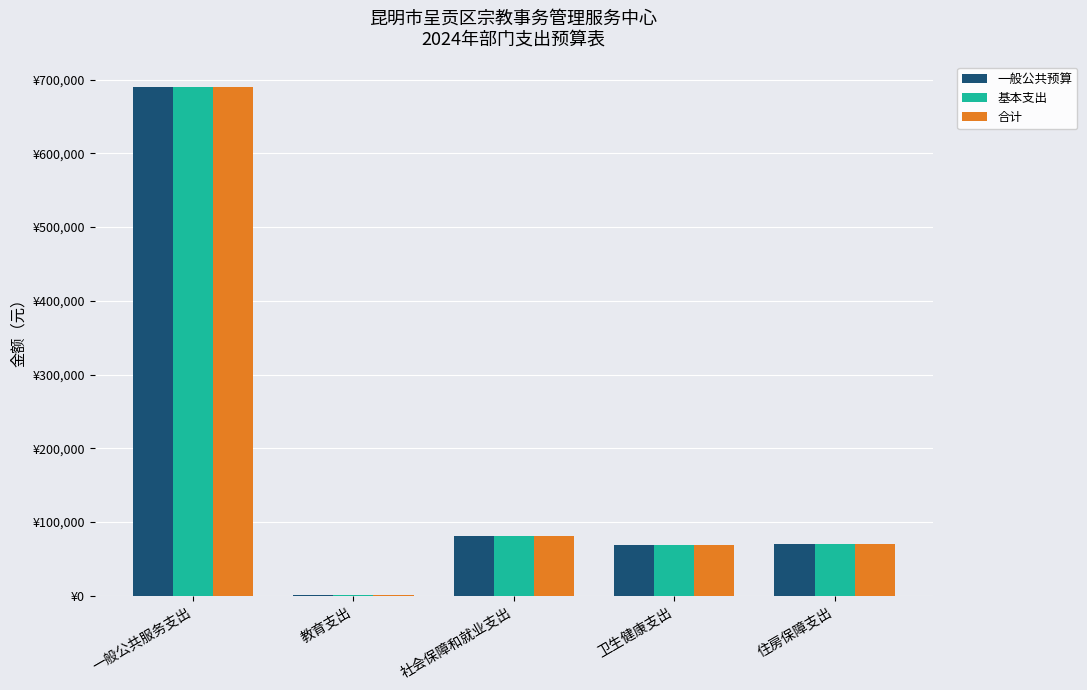

What are all the series names shown in the legend?

一般公共预算, 基本支出, 合计